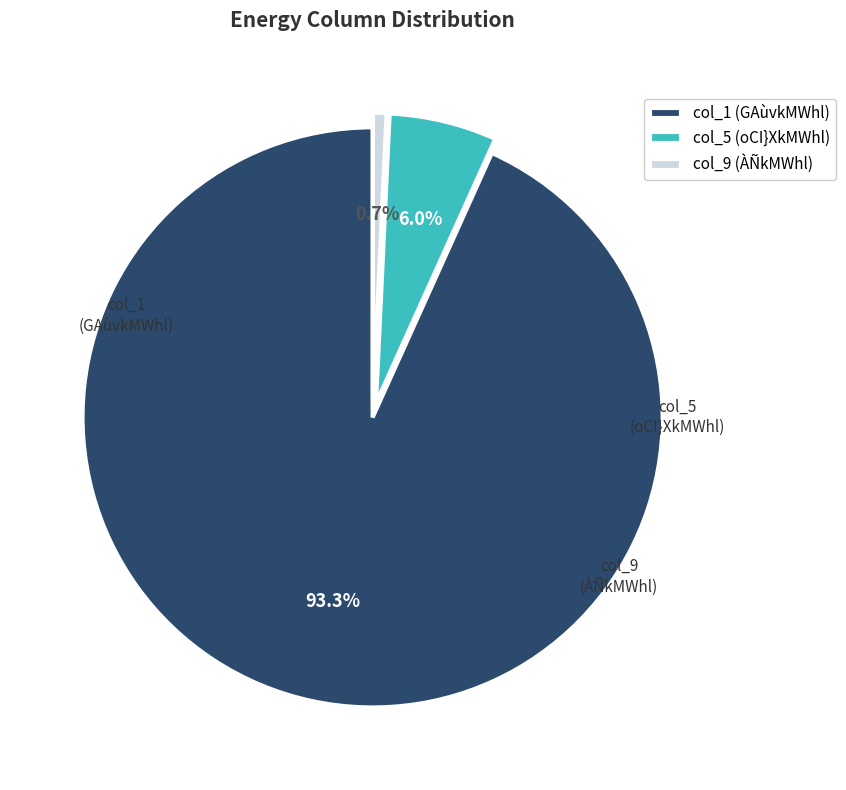

Is there any slice that represents more than half of the pie?

Yes